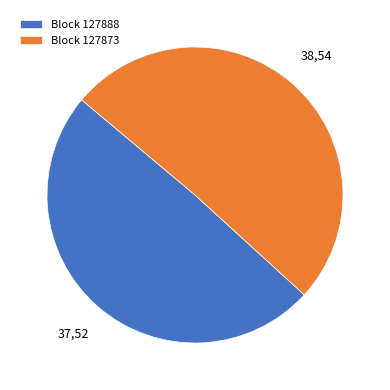

How many slices are in this pie chart?

2